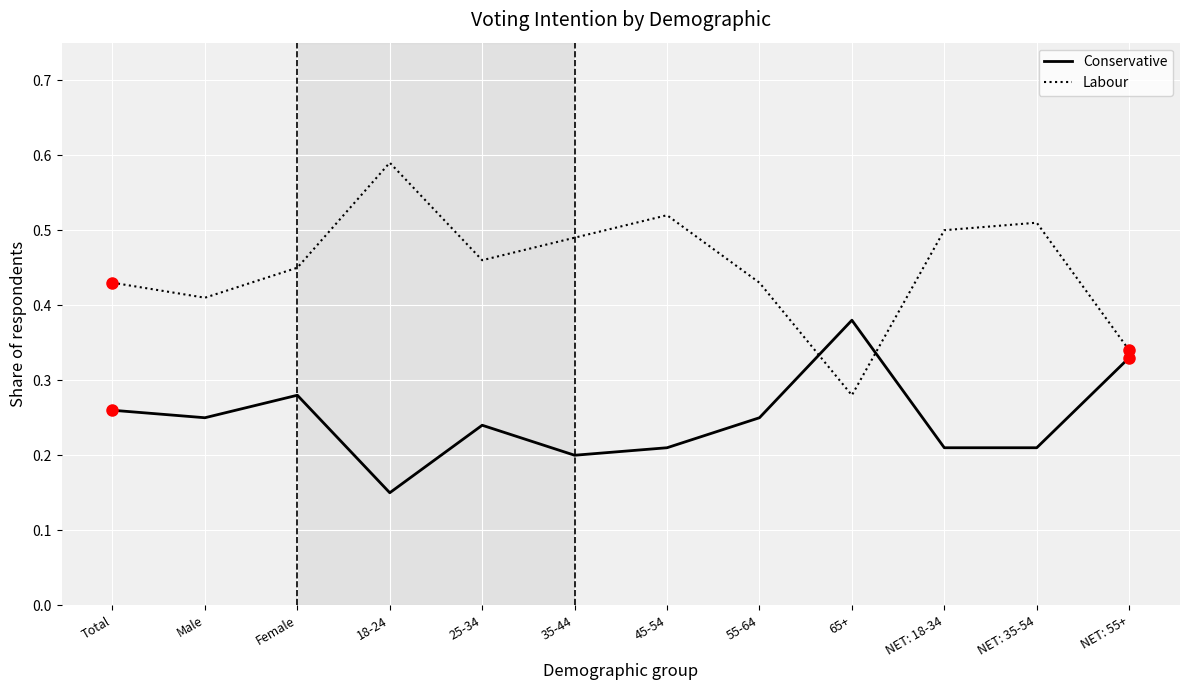

How many interior local valleys does the Labour series have?

3